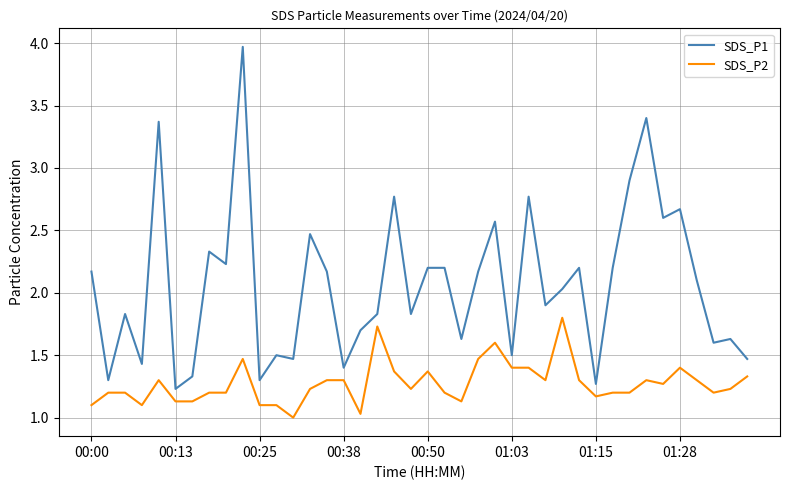

Rank the series by their maximum value, from lowest to highest.

SDS_P2, SDS_P1